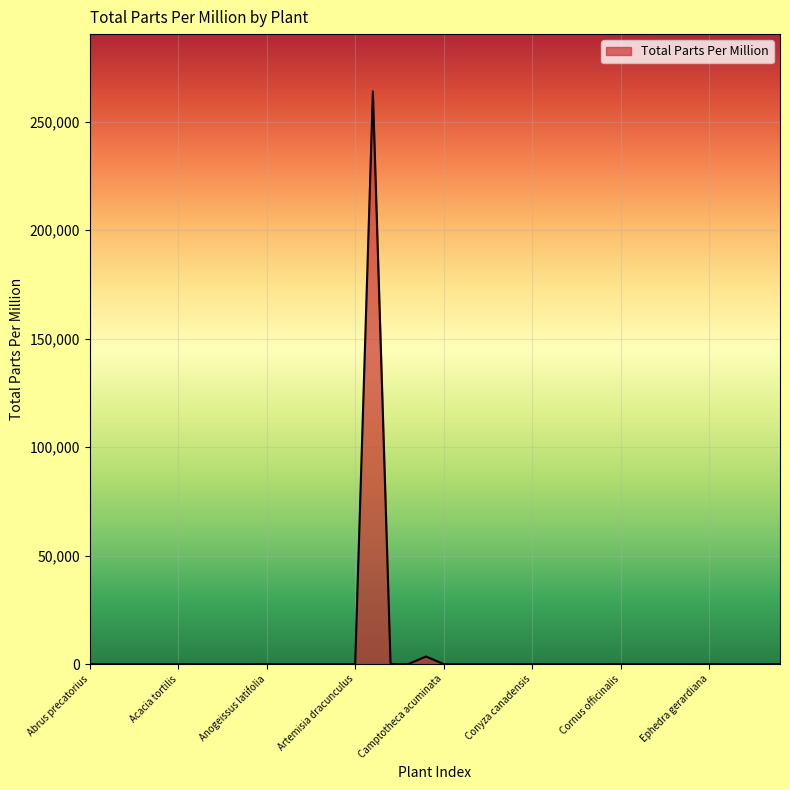

What is the greatest value displayed?

264000